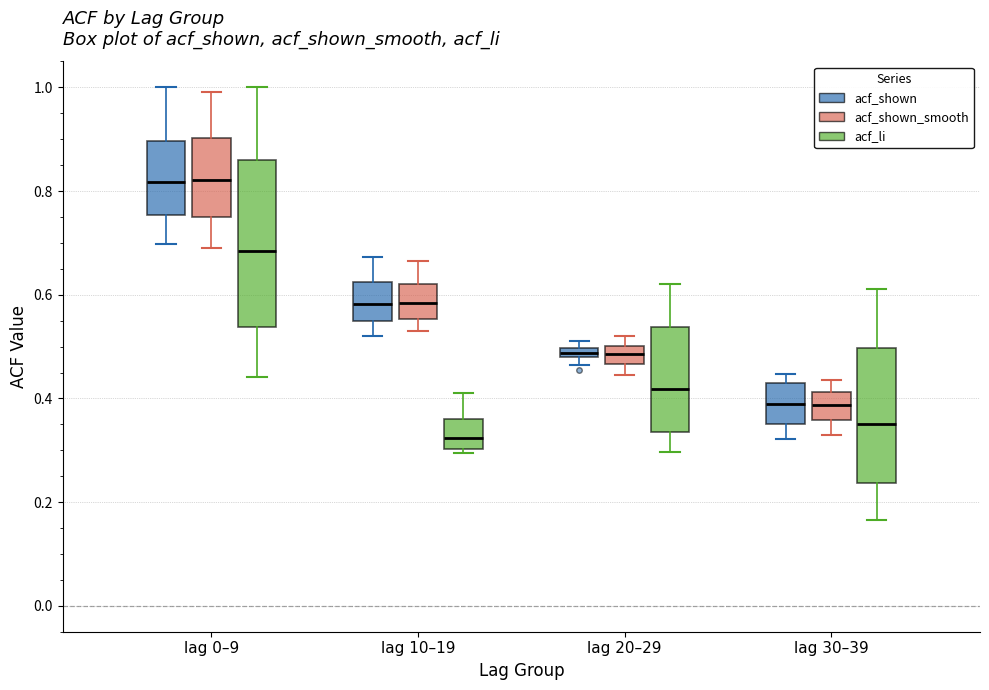

Where is the lower edge of the box for lag 20–29 (acf_li) on the y-axis? The values are not printed on the chart, so give them approximately, as read against the axis.

0.34